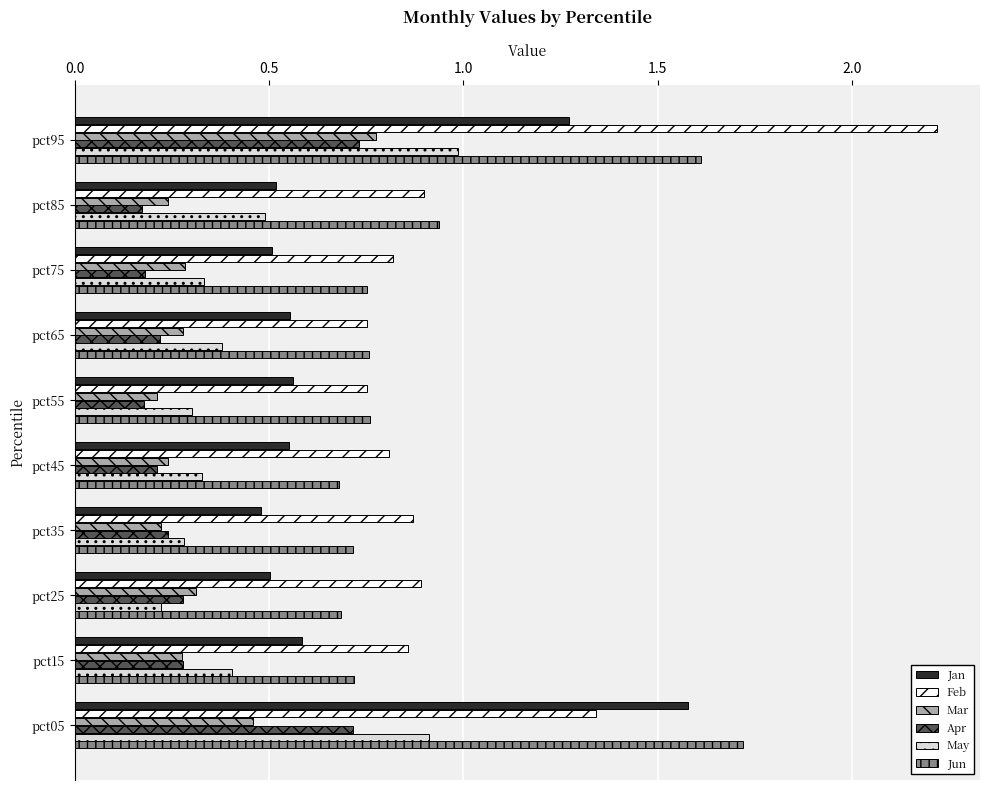

What is the sum of all Feb values?

10.2